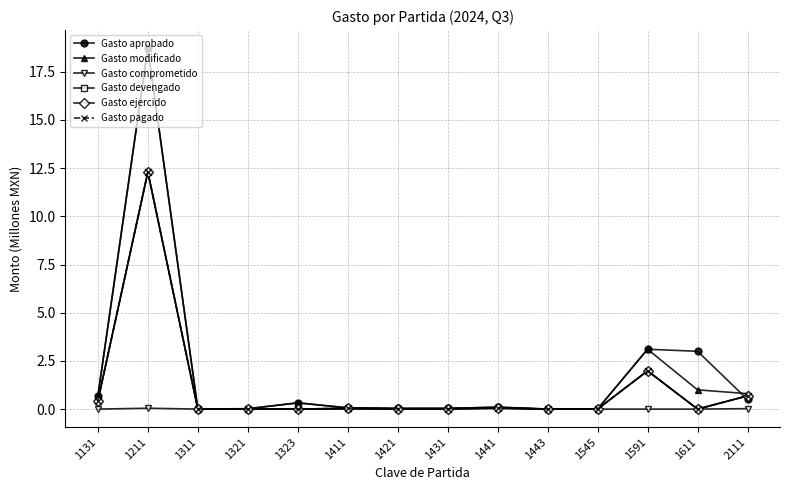

How many lines are shown in the chart?

6